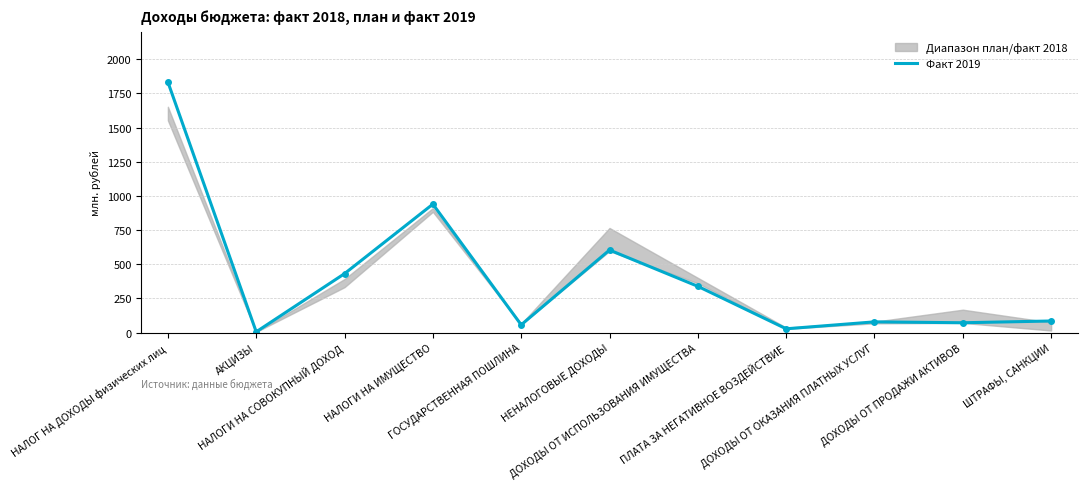

The chart shows a value of 16.5 at ПЛАТА ЗА НЕГАТИВНОЕ ВОЗДЕЙСТВИЕ. True or false?

False